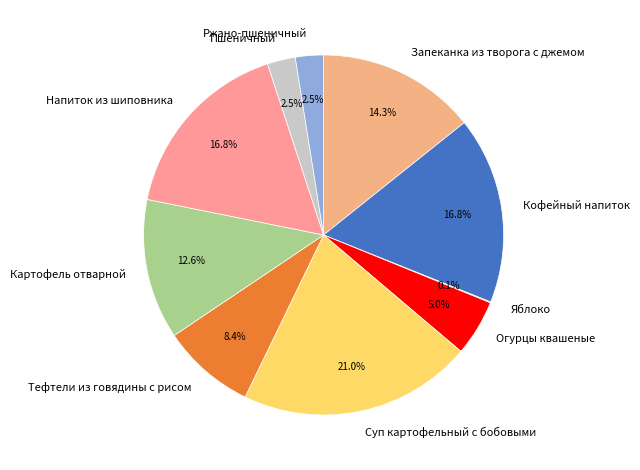

Does any single category account for the majority?

No